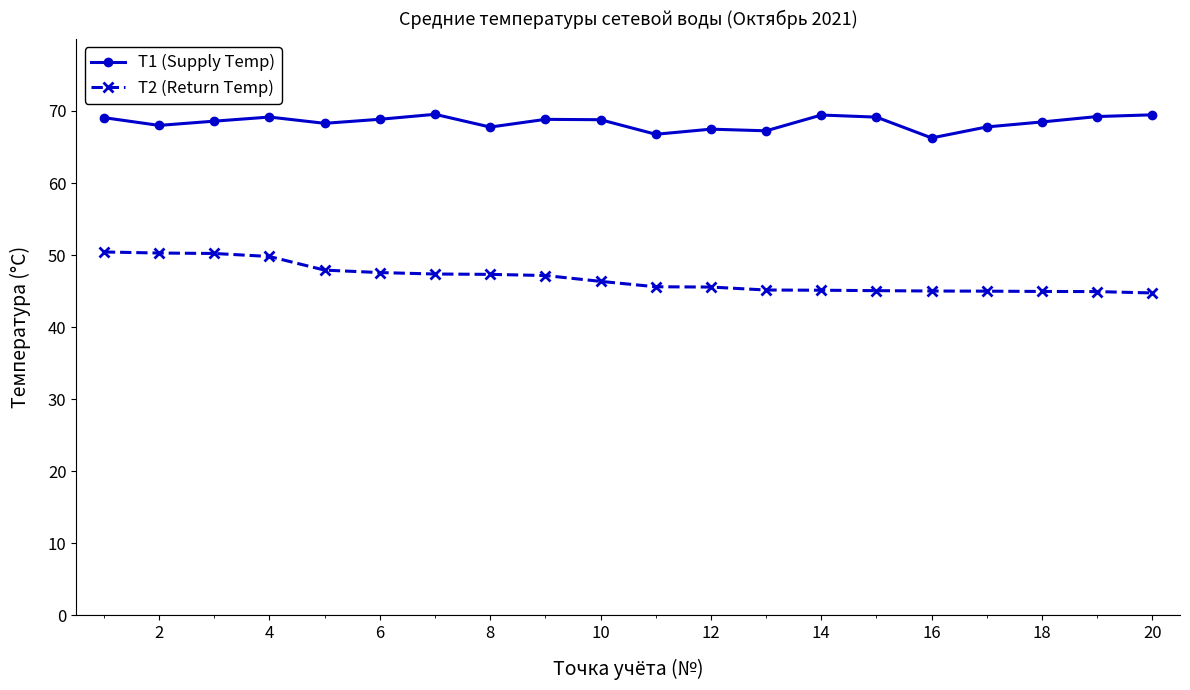

True or false: T1 (Supply Temp) and T2 (Return Temp) cross at least once.

False